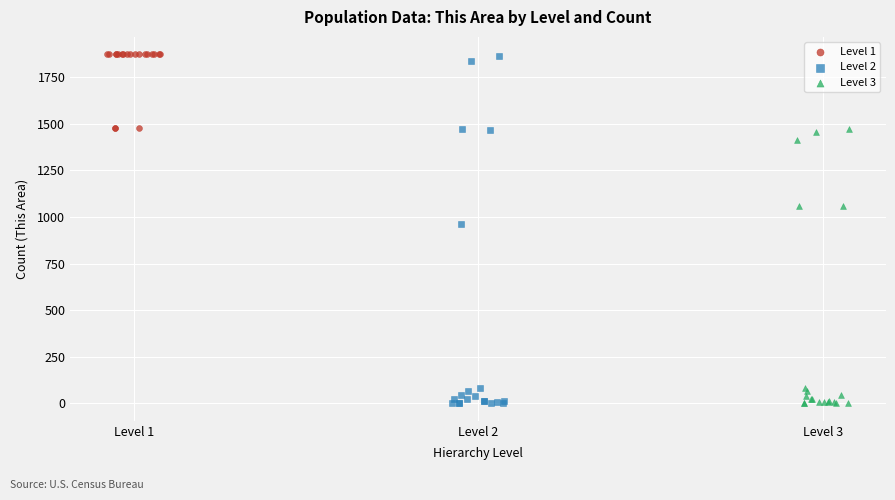

Which series has the largest Y range (max minus min)?

Level 2